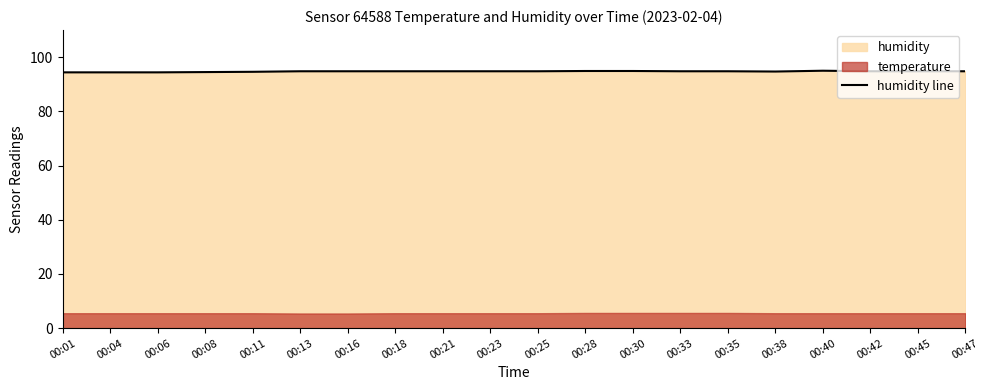

List the labels in order of value, largest first.

00:40, 00:28, 00:30, 00:13, 00:16, 00:18, 00:21, 00:23, 00:25, 00:33, 00:35, 00:42, 00:45, 00:47, 00:38, 00:11, 00:08, 00:01, 00:04, 00:06